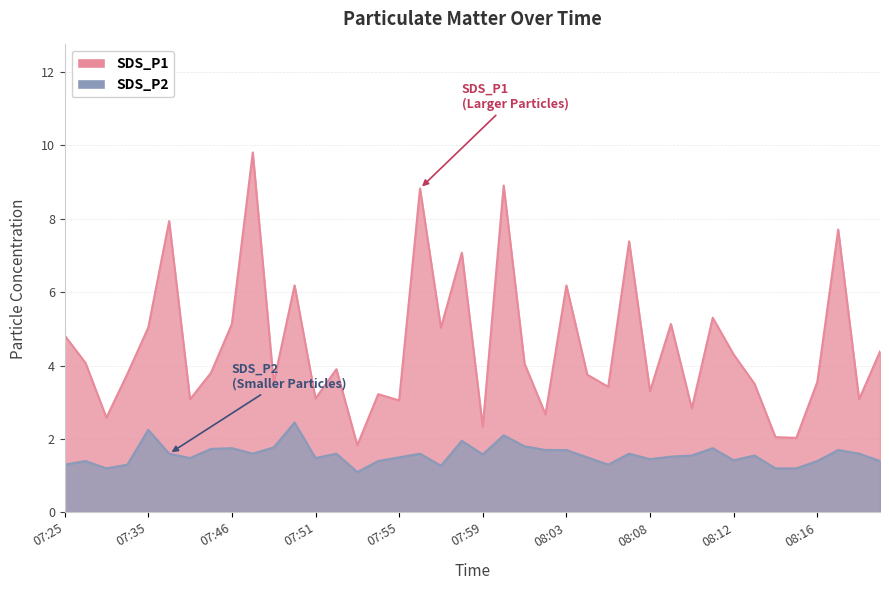

What is the lowest value of the SDS_P1 series?

1.8